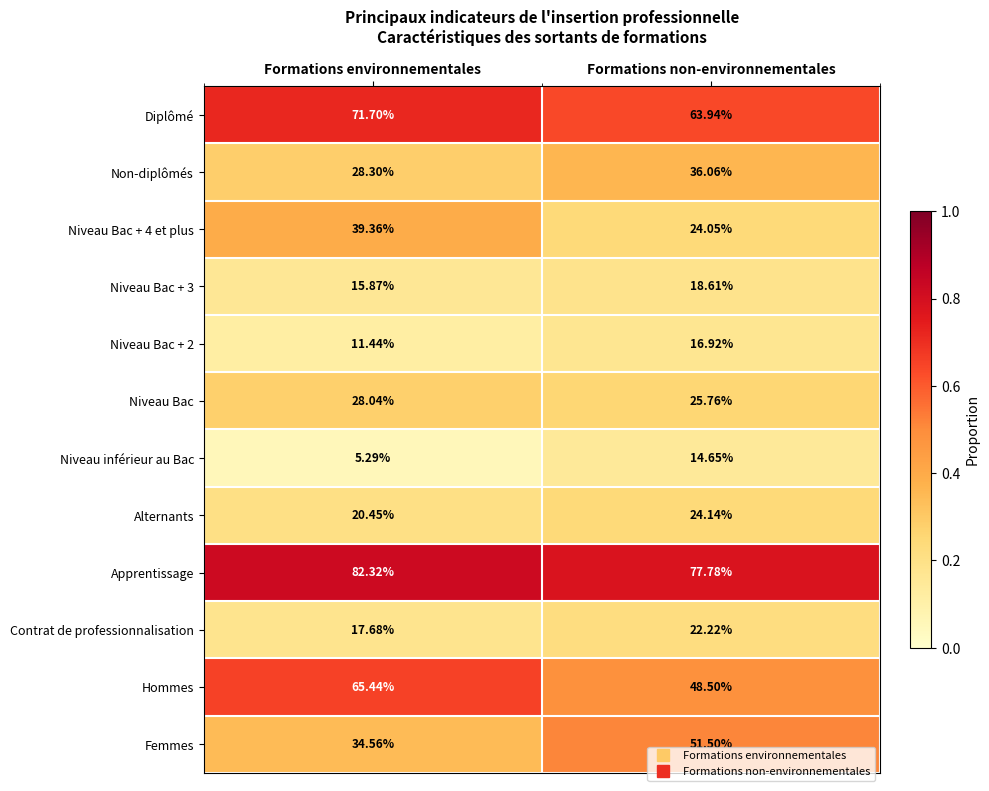

At which label does Non-diplômés first exceed 36?

Formations non-environnementales